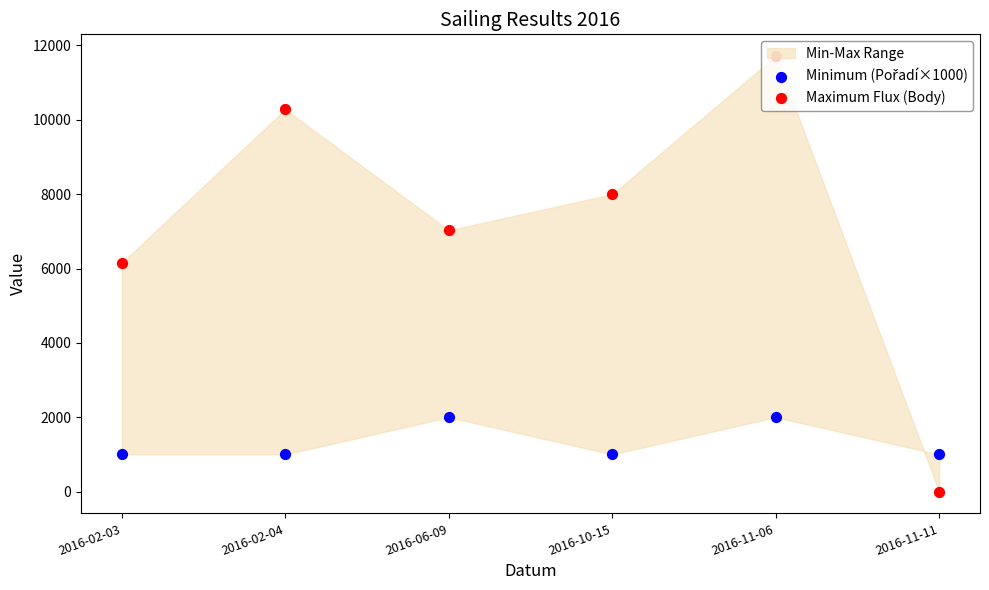

Which series reaches the maximum Y coordinate?

Maximum Flux (Body)